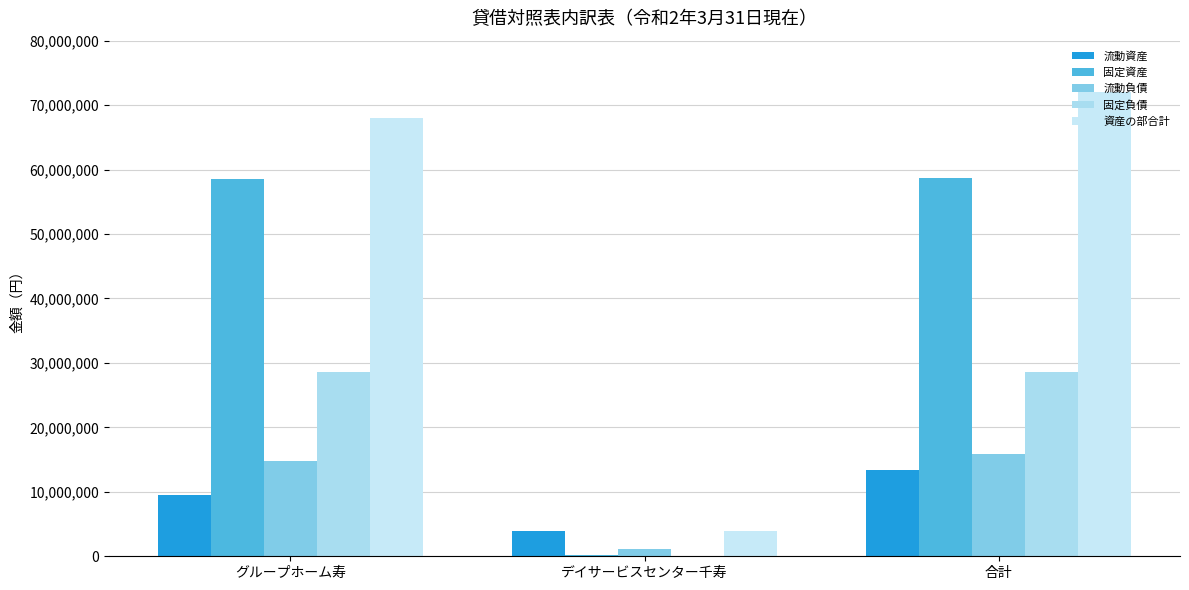

How many groups of bars are there?

3